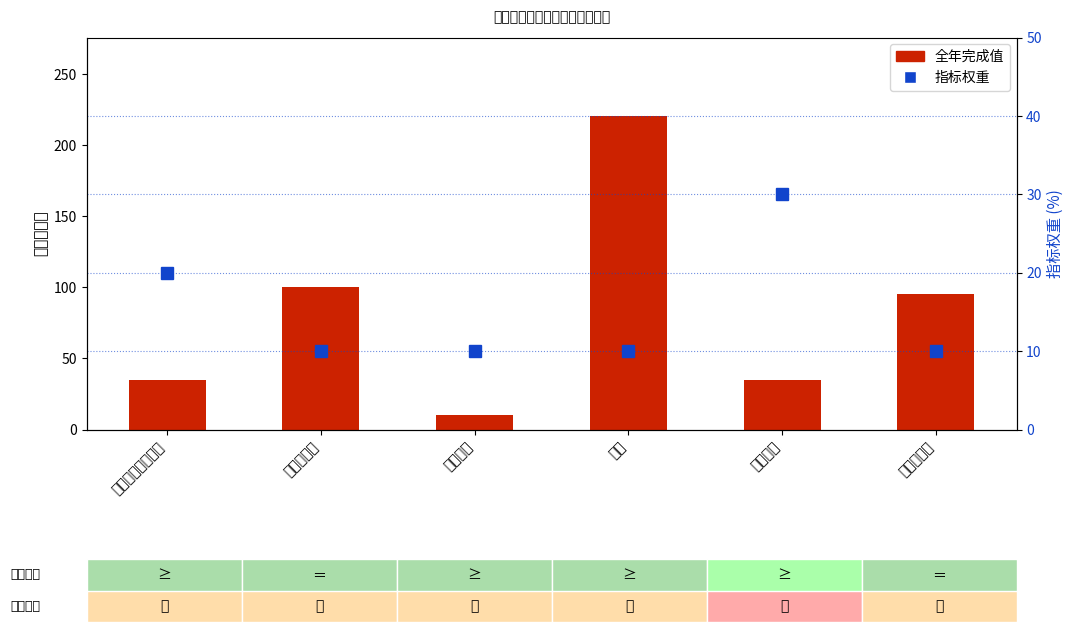

Reading right to left, transcribe all the data shown in this chart.

全年完成值: 群众满意度=95.0	受益人次=35.0	成本=220.5	完成时间=10.0	任务完成率=100.0	体育交流活动次数=35.0
指标权重: 群众满意度=10.0	受益人次=30.0	成本=10.0	完成时间=10.0	任务完成率=10.0	体育交流活动次数=20.0